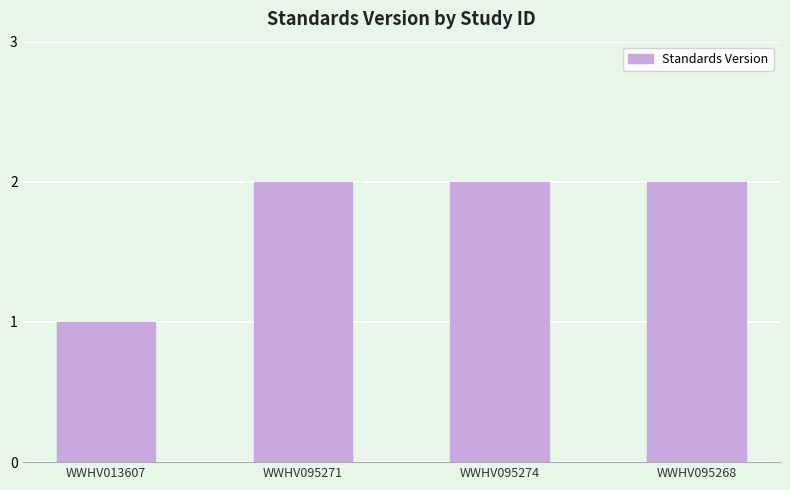

Where is the data nearest to the value 1?

WWHV013607